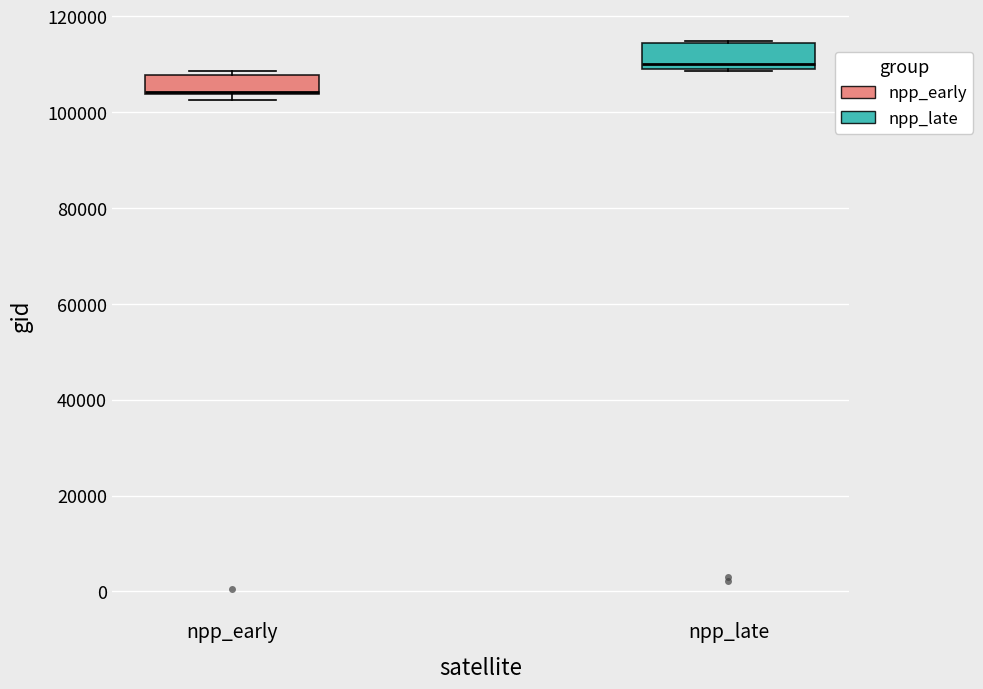

Reading left to right, transcribe this box plot: for each box, give where its median line is, the range the box spans, and where its two whiskers end, as read against the y-axis. The values are not printed on the chart, so give them approximately, as read against the axis.

npp_early: median 104000, box 104000 to 108000, whiskers 102000 to 108000 (just above the box's upper edge)
npp_late: median 110000, box 108000 to 114000, whiskers 108000 to 114000